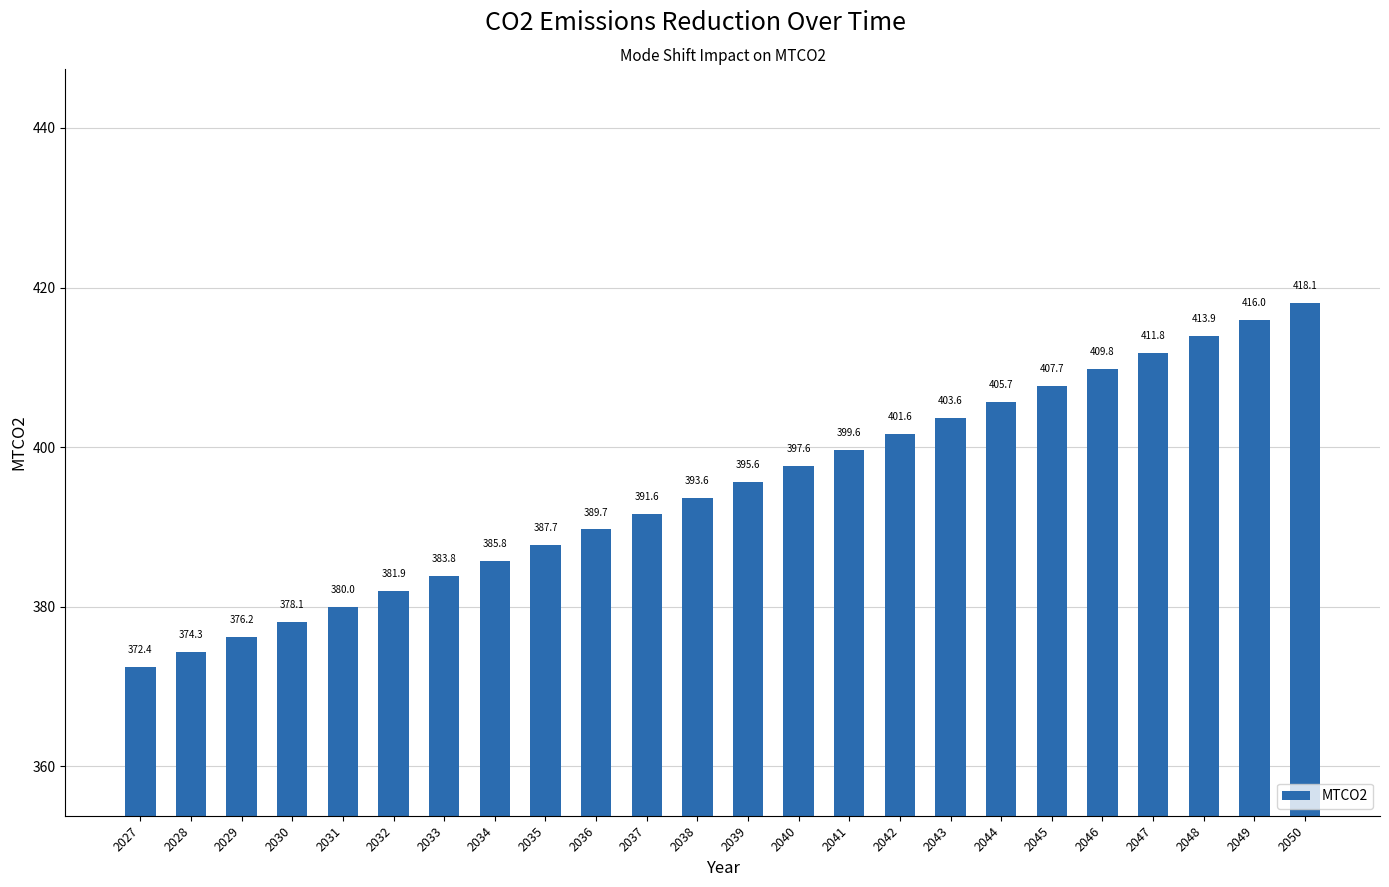

What value does the data have at 2032?

381.9